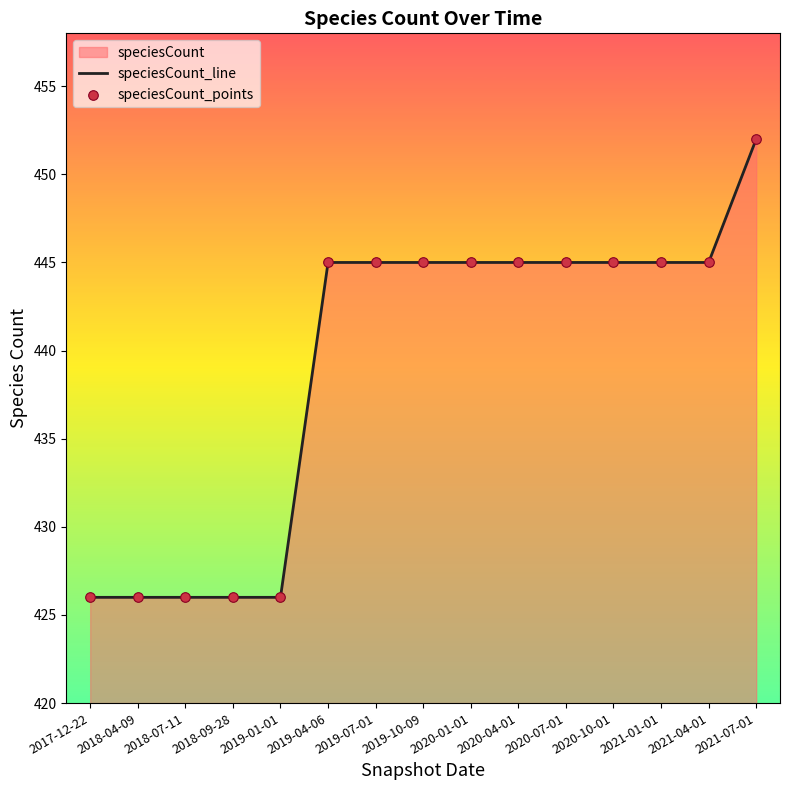

What is the total value across all series at 2018-04-09?

852